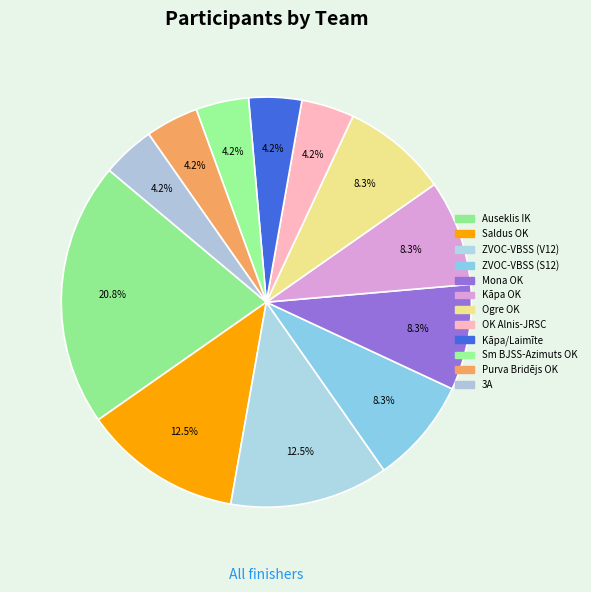

How many segments does this pie chart have?

12